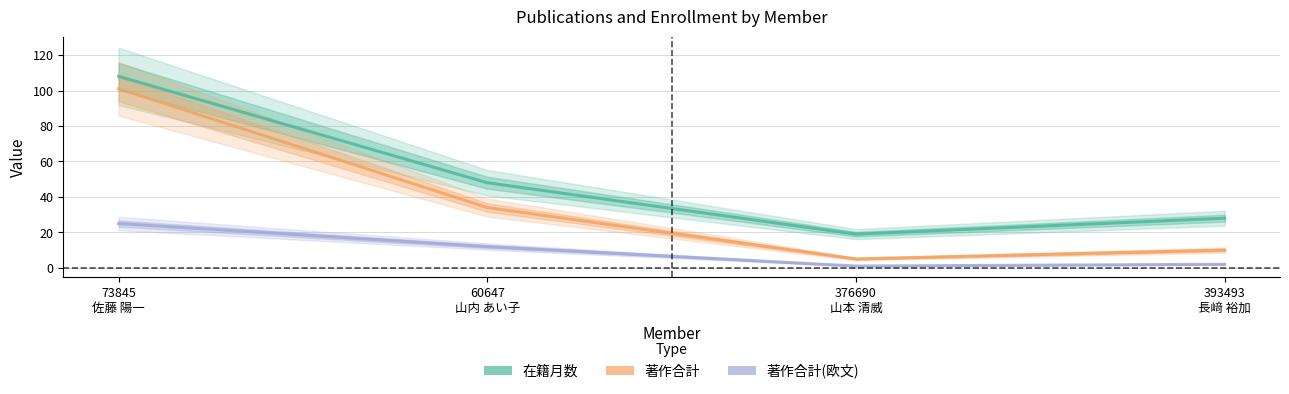

True or false: 著作合計 and 在籍月数 cross at least once.

False